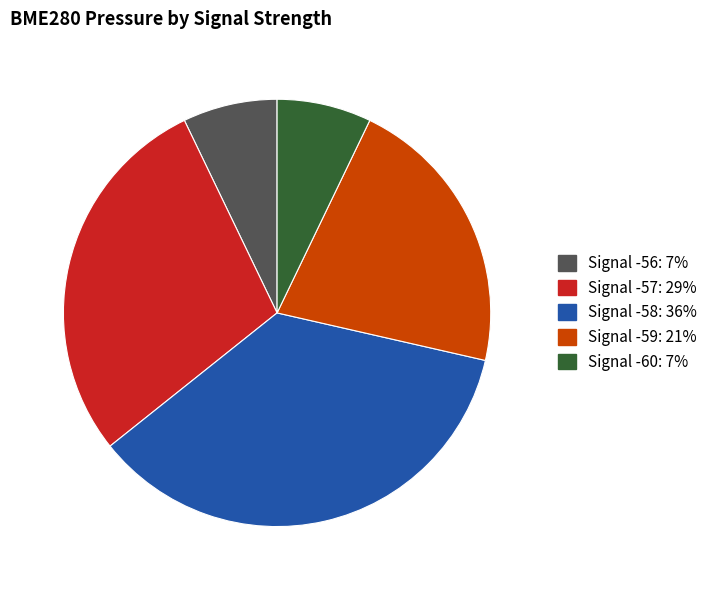

Is there a majority slice in this chart?

No